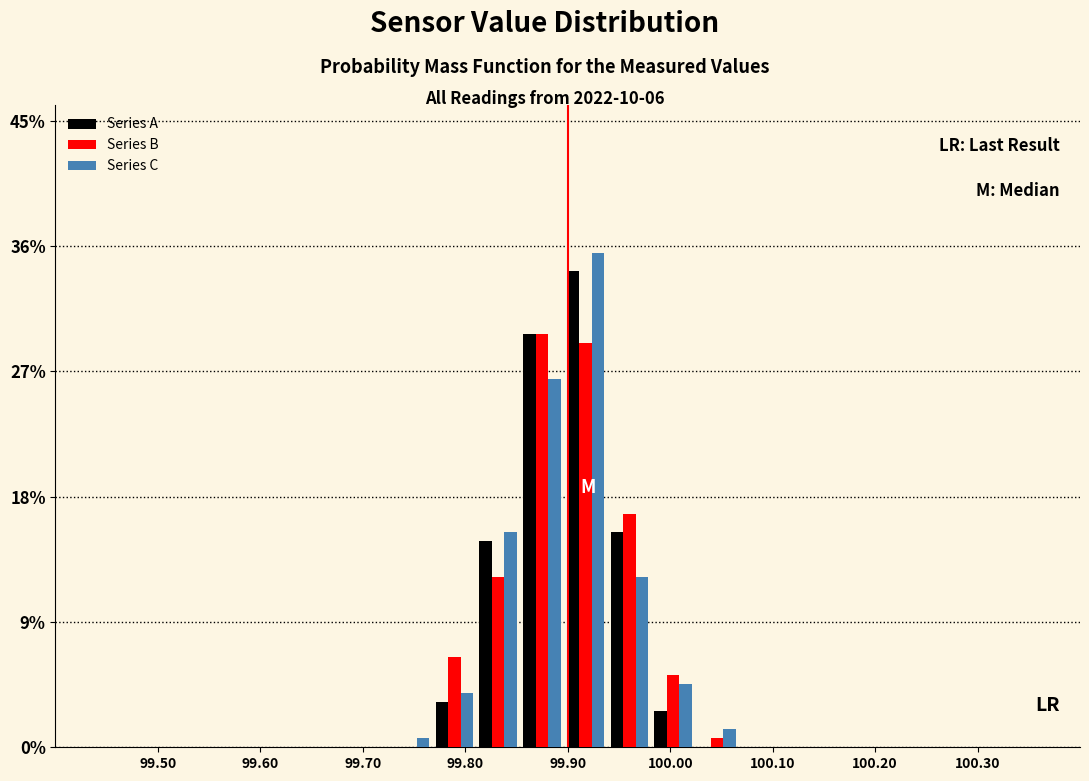

In the Series A series, which range on the x-axis has the tallest bar?

99.90 to 99.94